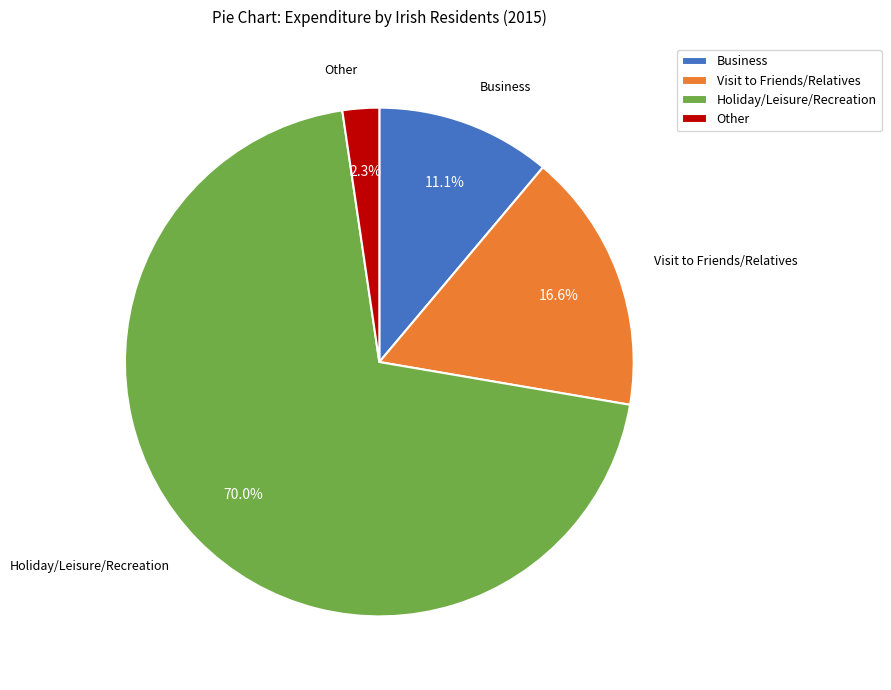

Which slice is the largest?

Holiday/Leisure/Recreation